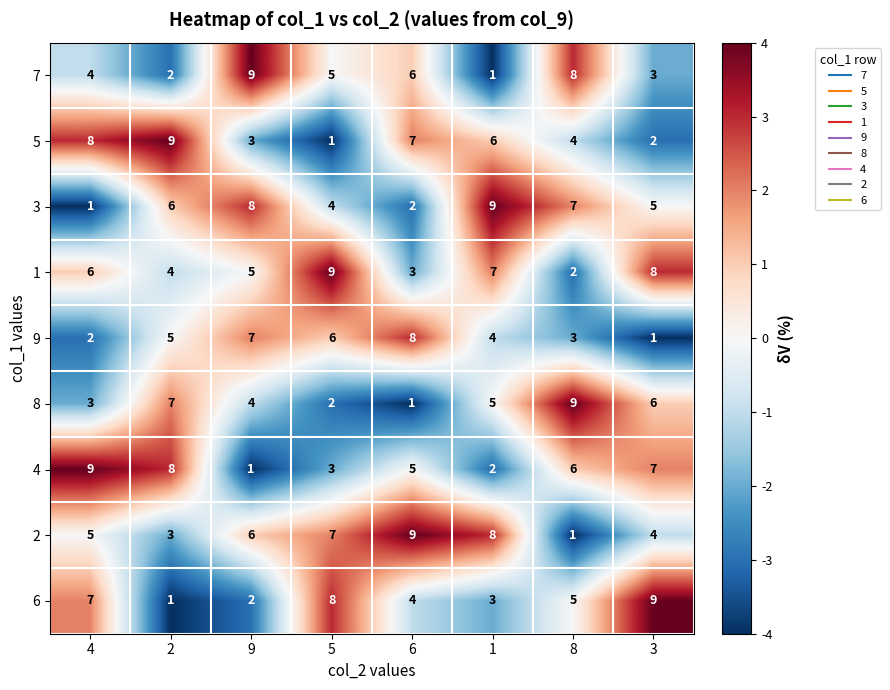

What is the sum of all 1 values?

44